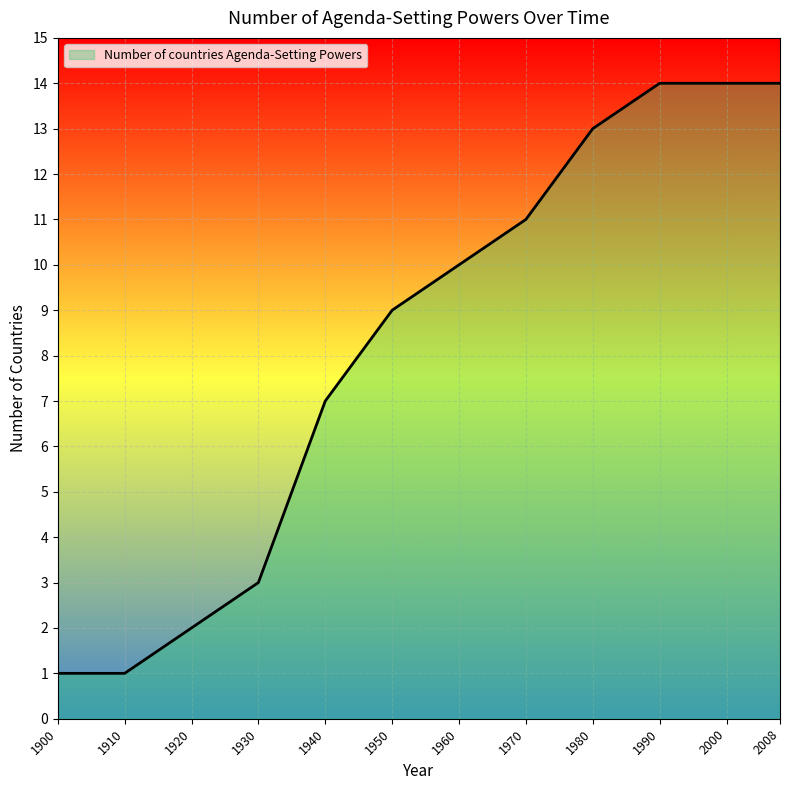

Count the number of categories in the chart.

12